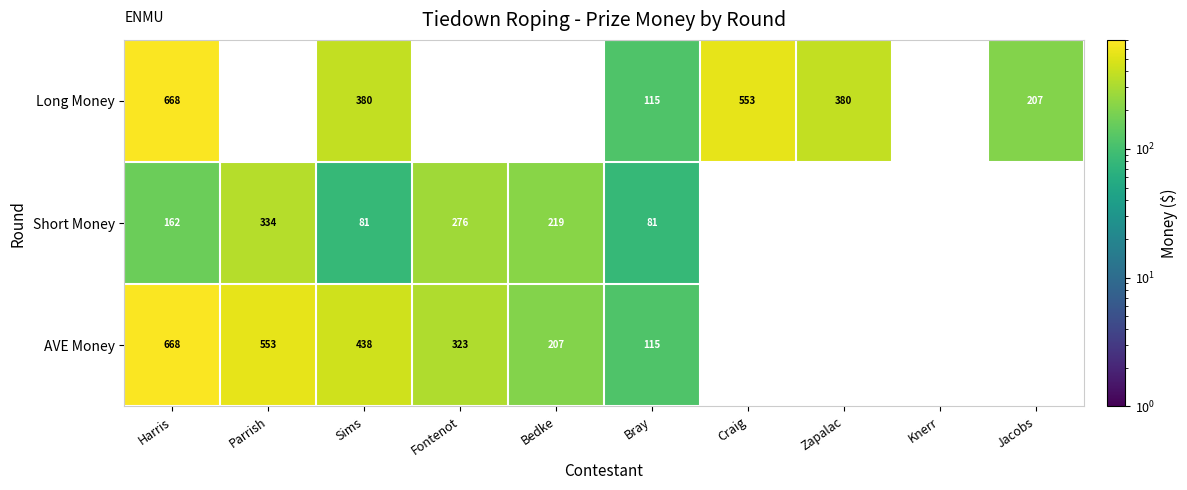

Between Harris and Sims, which series saw the biggest shift?

Long Money